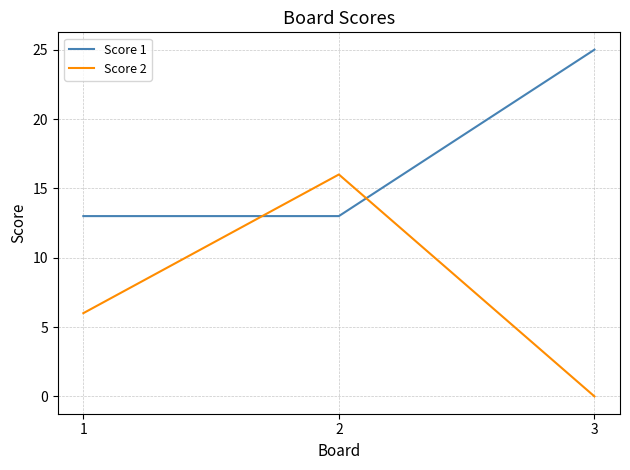

Which label corresponds to the smallest value in the chart?

3